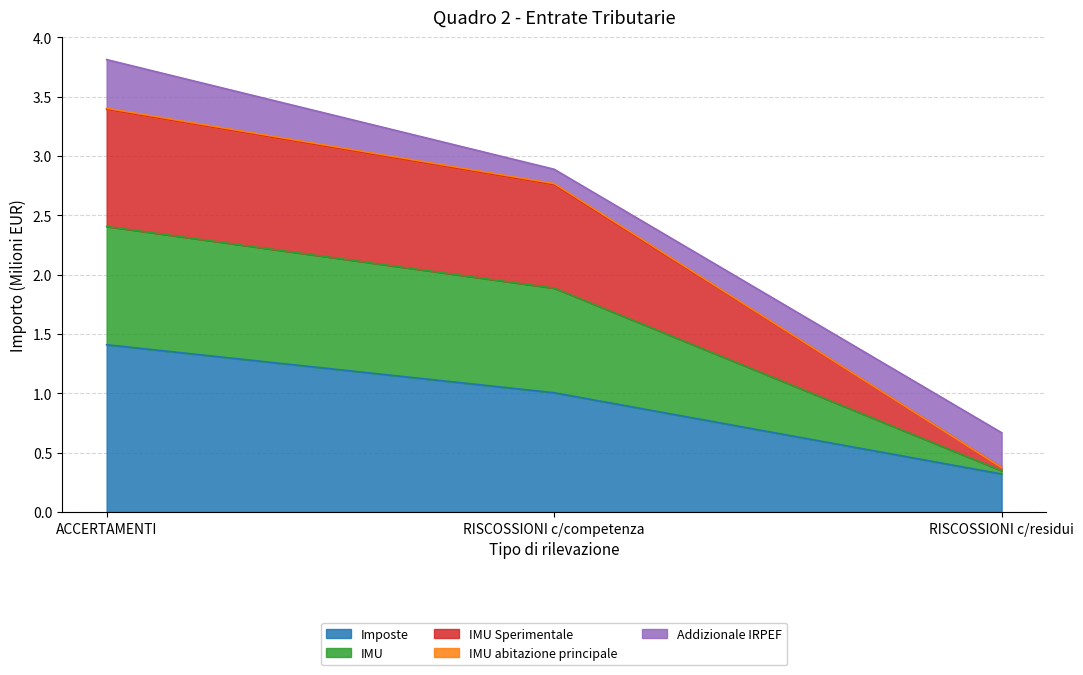

The value of IMU at RISCOSSIONI c/residui is 0.4. True or false?

True